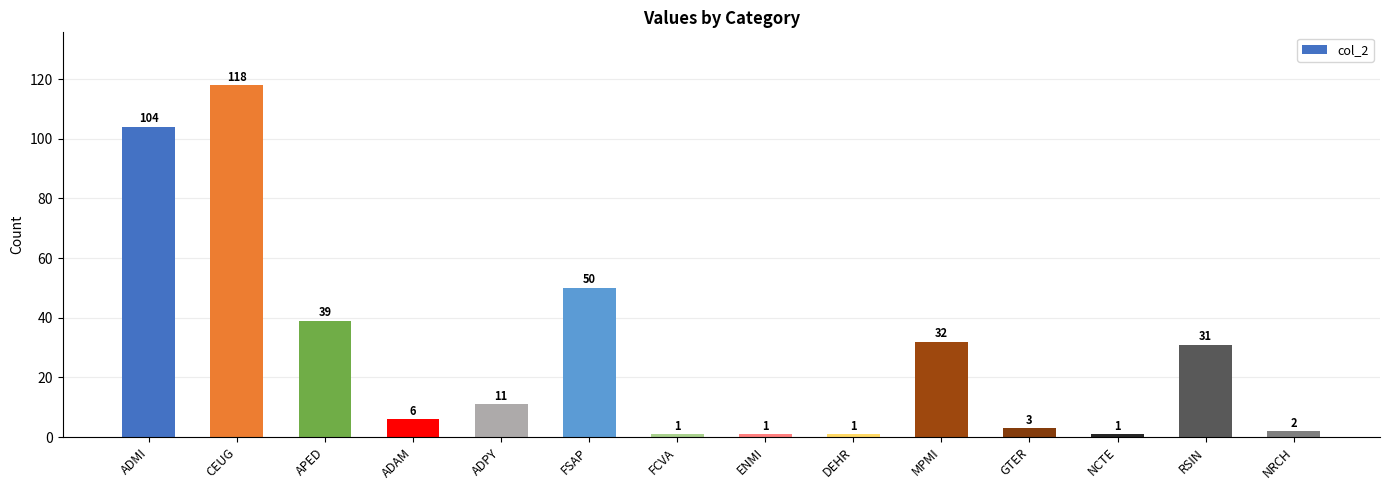

The chart shows a value of 32 at MPMI. True or false?

True